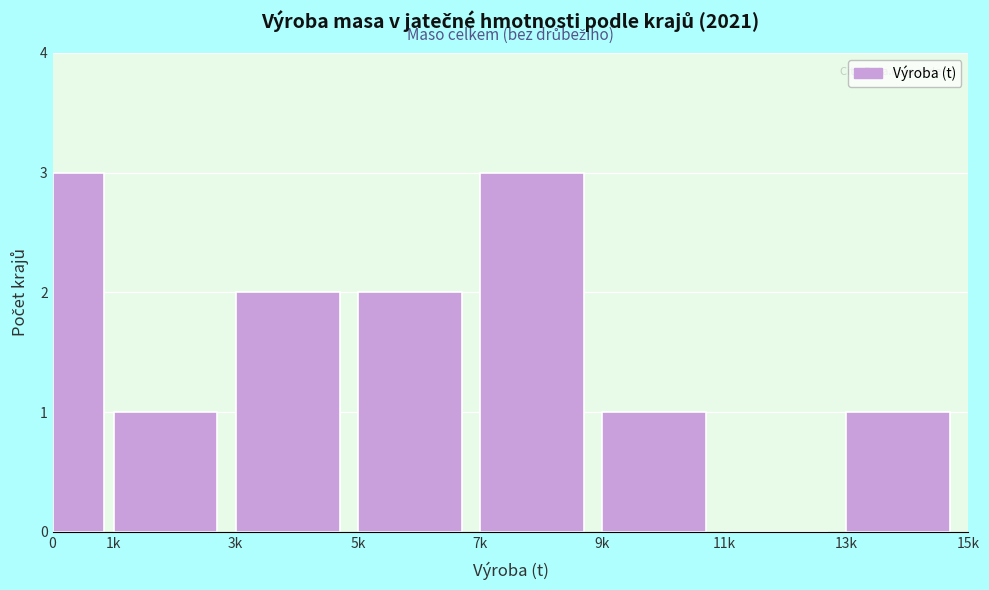

Reading right to left, transcribe all the data shown in this chart.

13k=1	11k=0	9k=1	7k=3	5k=2	3k=2	1k=1	0=3